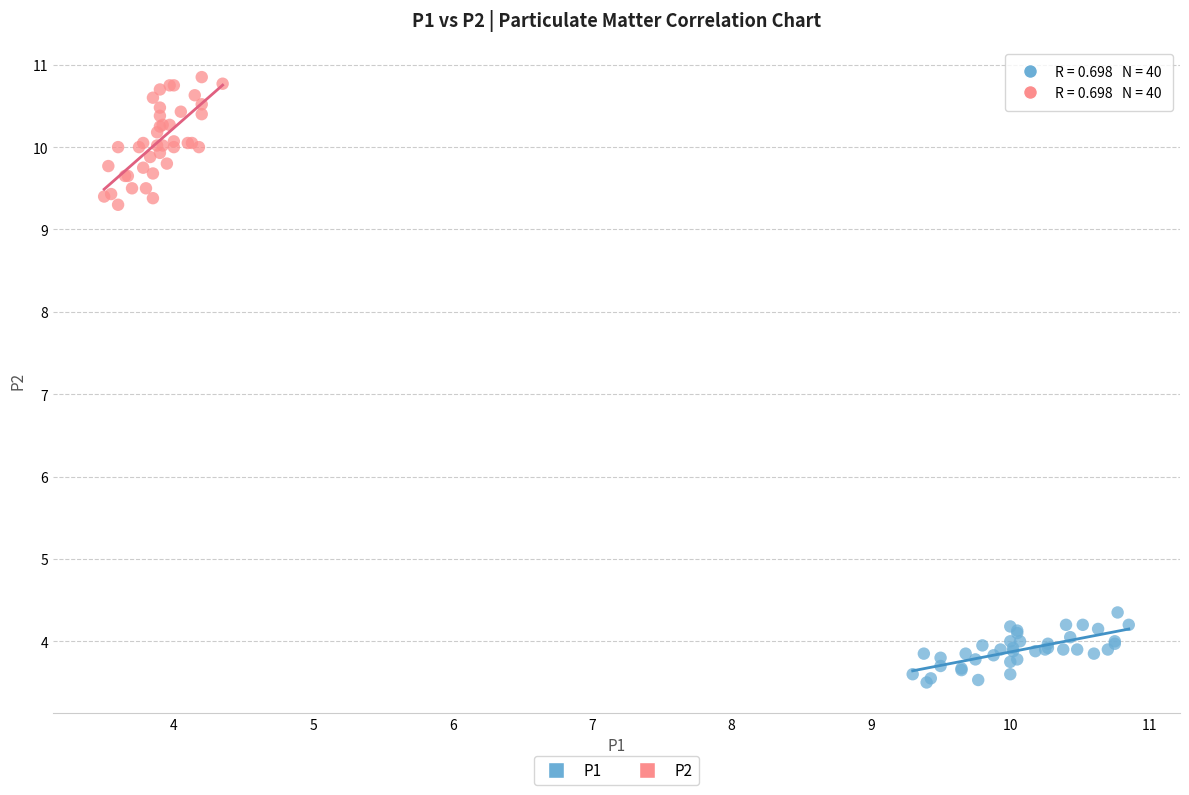

What are all the series names shown in the legend?

P1, P2